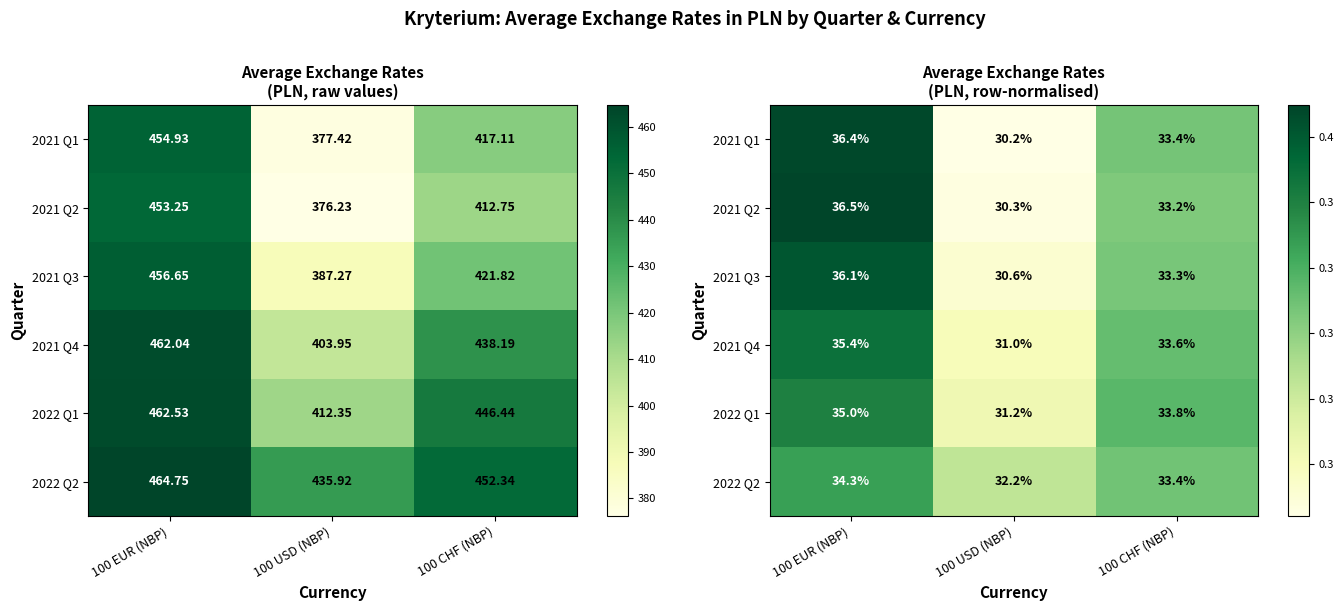

Count the 2021 Q2 values in the range 0 to 1.

3